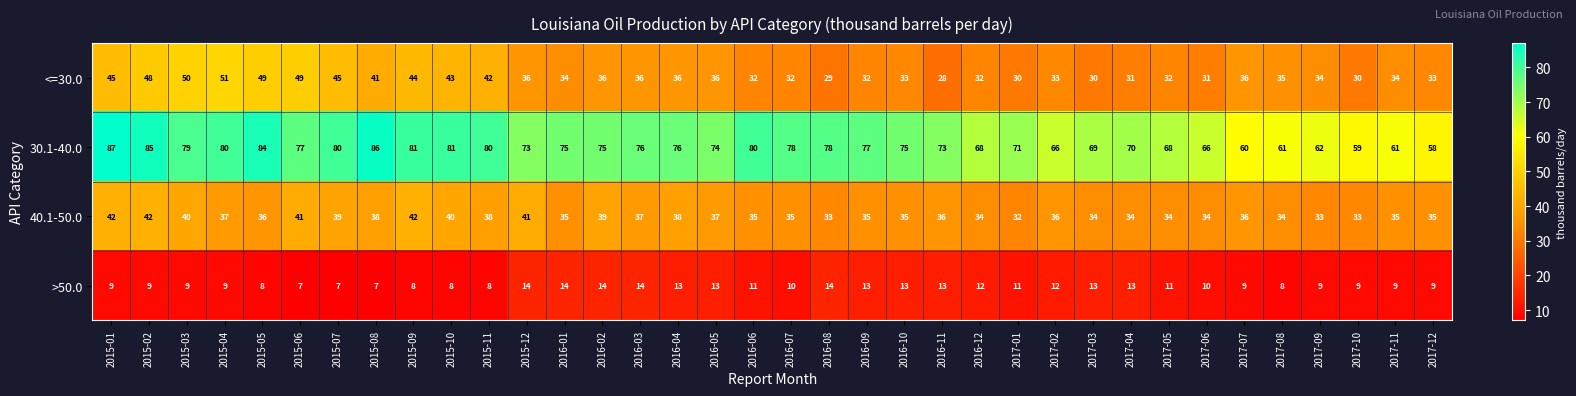

Rank the series at 2017-04 from highest to lowest value.

30.1-40.0, 40.1-50.0, <=30.0, >50.0